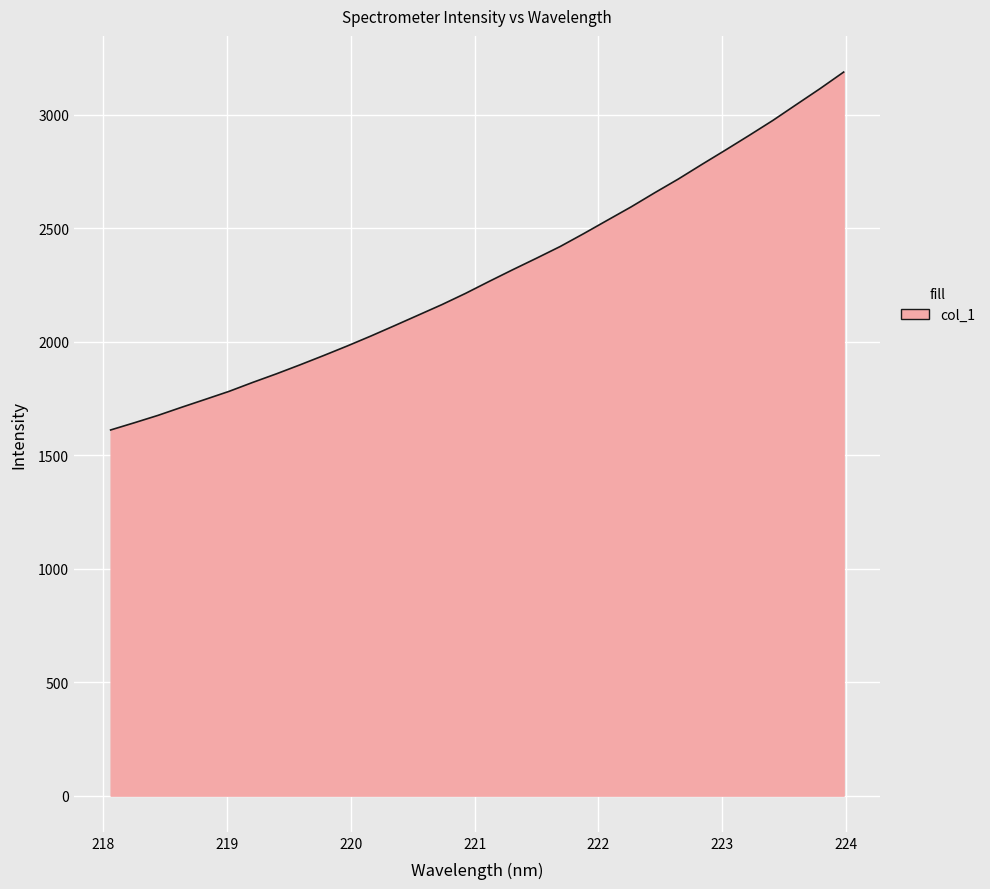

What is the maximum value shown in the chart?

3189.0